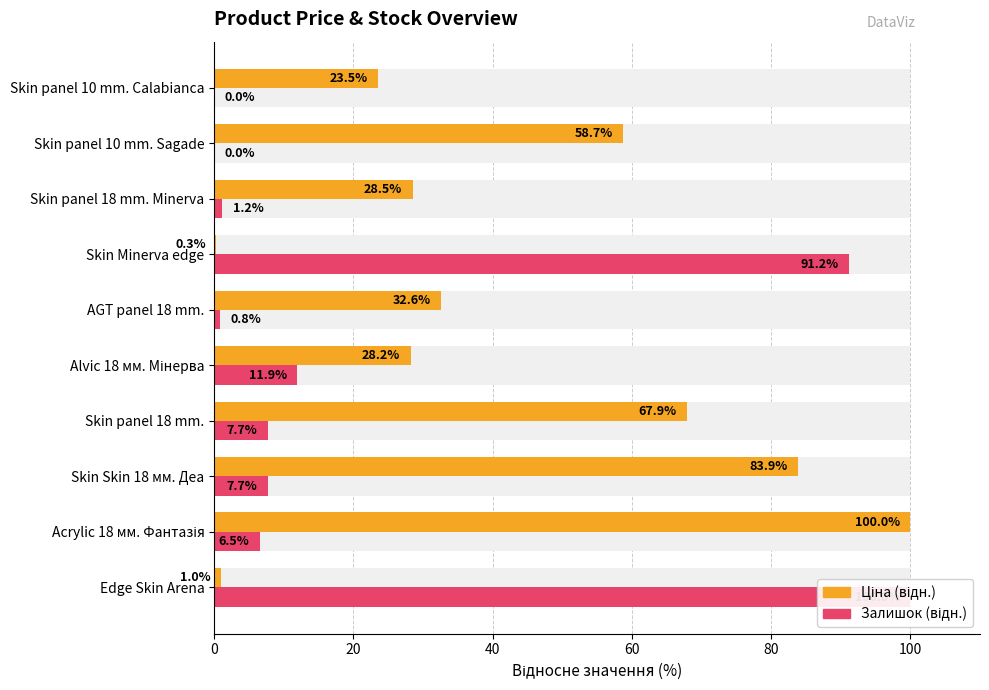

What is the average value of the Ціна (відн.) series?

42.5